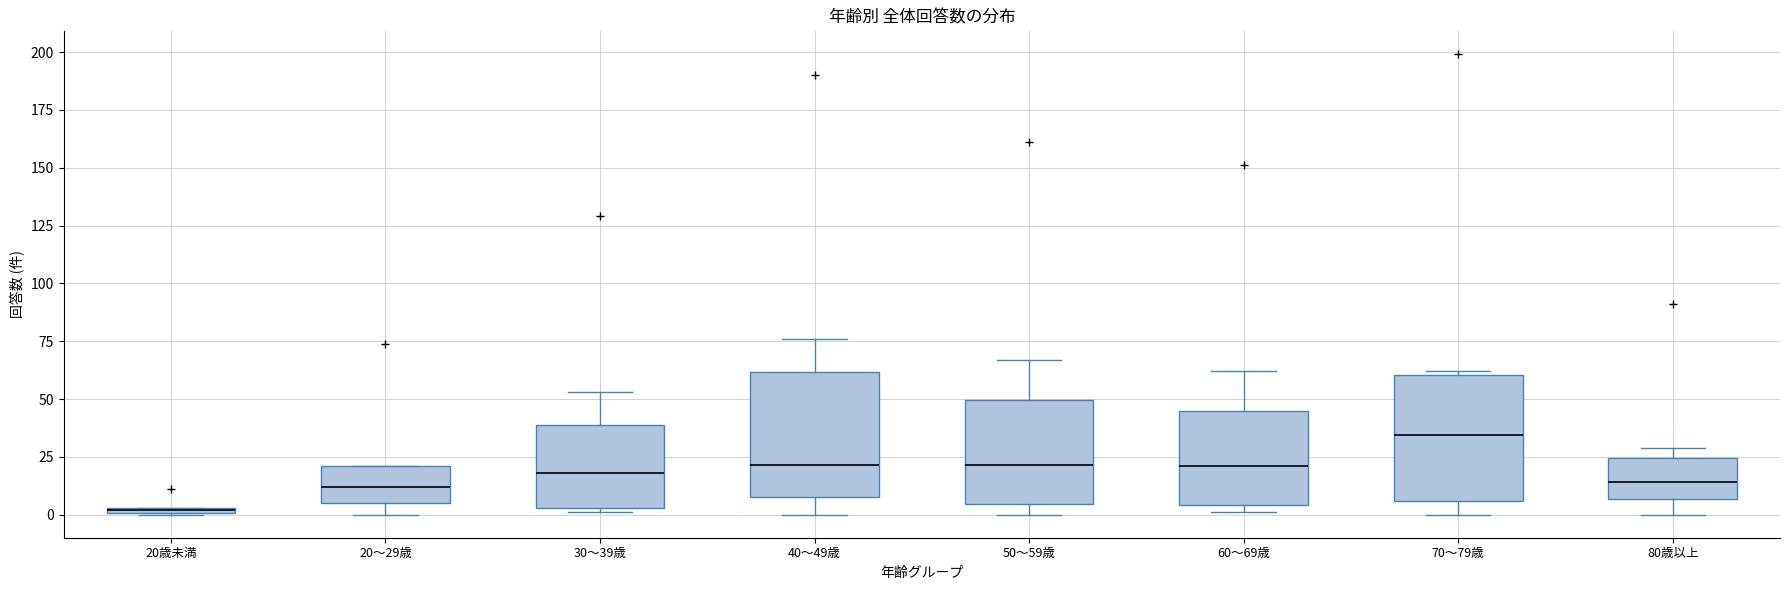

Where is the upper edge of the box for 30～39歳 on the y-axis? The values are not printed on the chart, so give them approximately, as read against the axis.

40